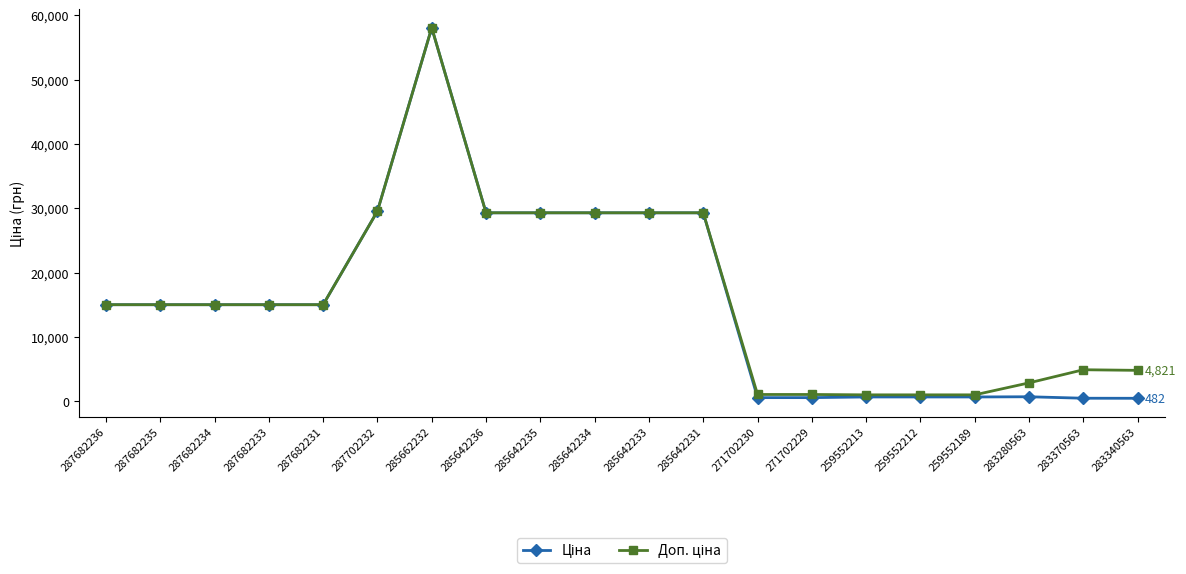

What is the total value across all series at 287682233?

30038.4